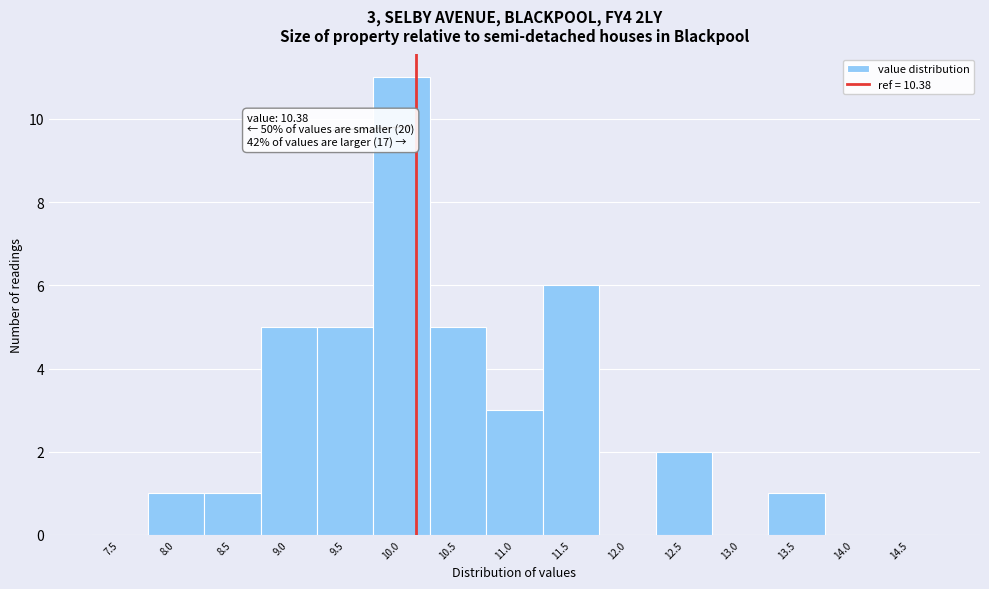

Reading left to right, extract all data points from this chart.

7.5=0	8.0=1	8.5=1	9.0=5	9.5=5	10.0=11	10.5=5	11.0=3	11.5=6	12.0=0	12.5=2	13.0=0	13.5=1	14.0=0	14.5=0